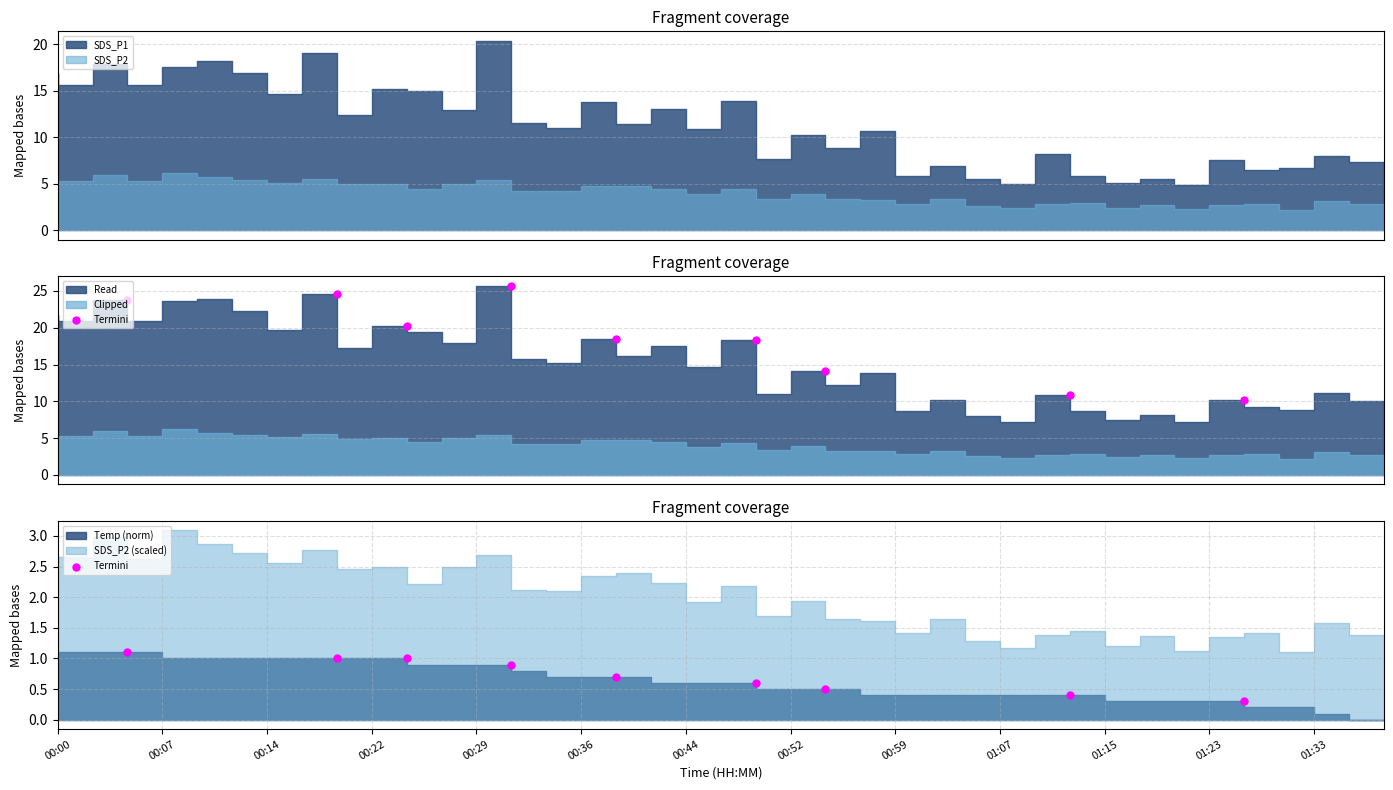

Between 00:14 and 00:44, which is larger?

00:14